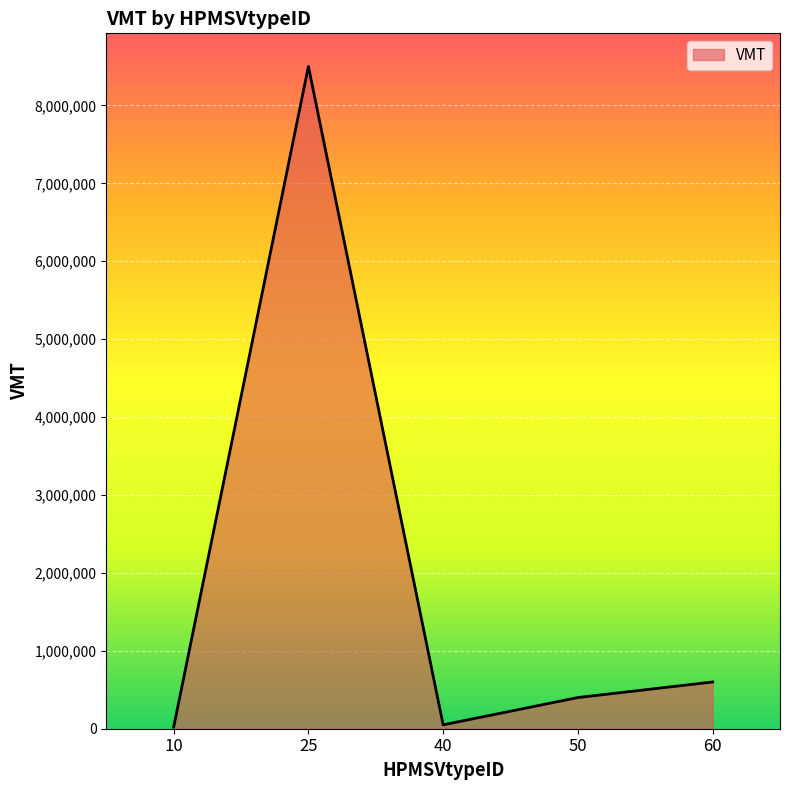

Where is the first local minimum?

40